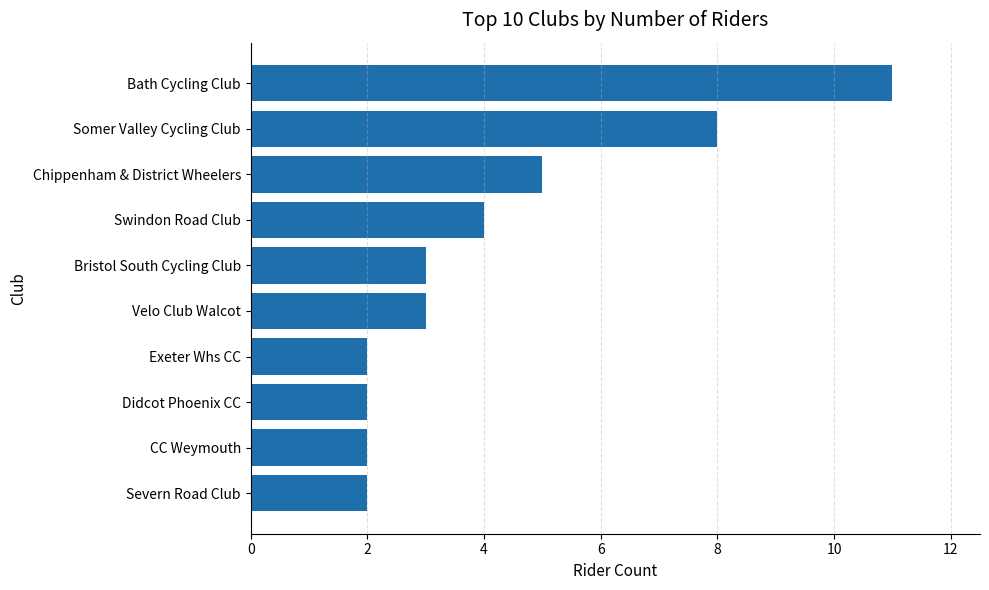

Is it true that the value at Swindon Road Club is 4?

True